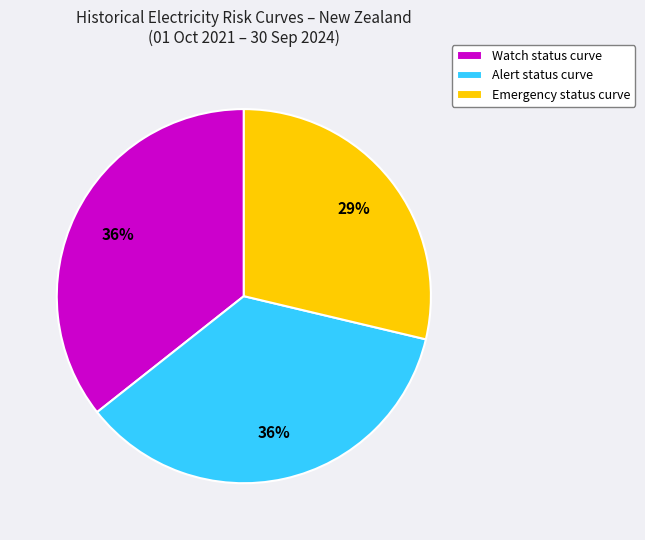

Which slice is the smallest?

Emergency status curve